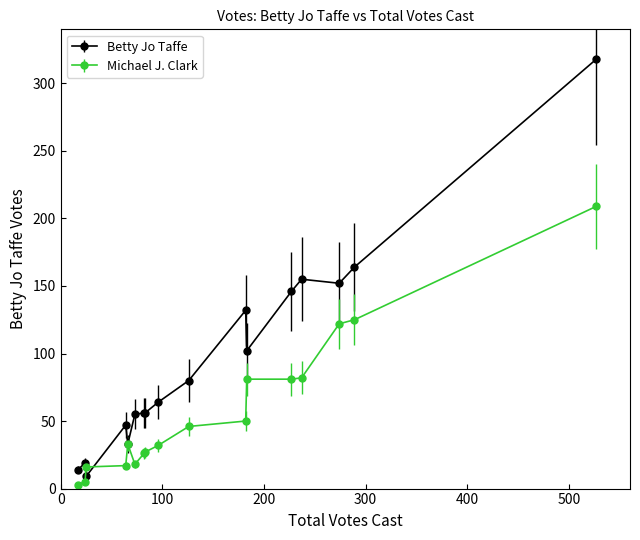

Which series has the widest spread of values?

Betty Jo Taffe